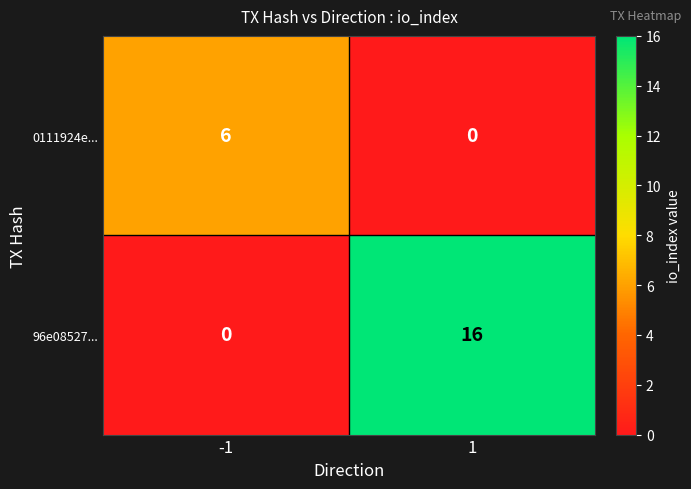

Reading left to right, transcribe all the data shown in this chart.

0111924e...: -1=6	1=0
96e08527...: -1=0	1=16